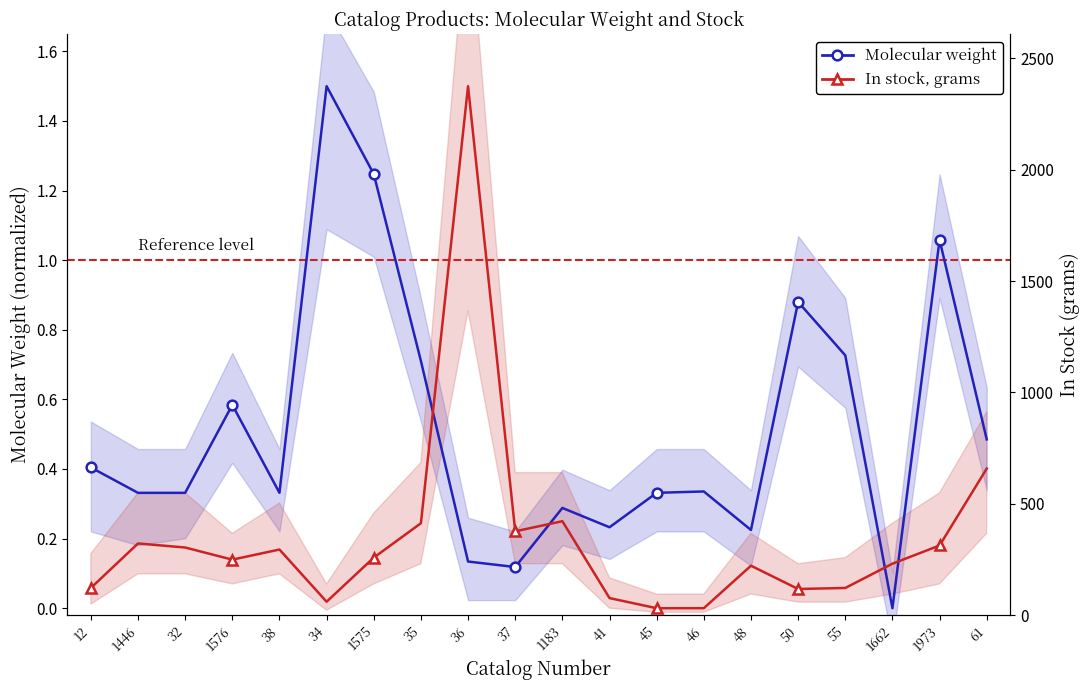

How many distinct data groups are displayed?

2